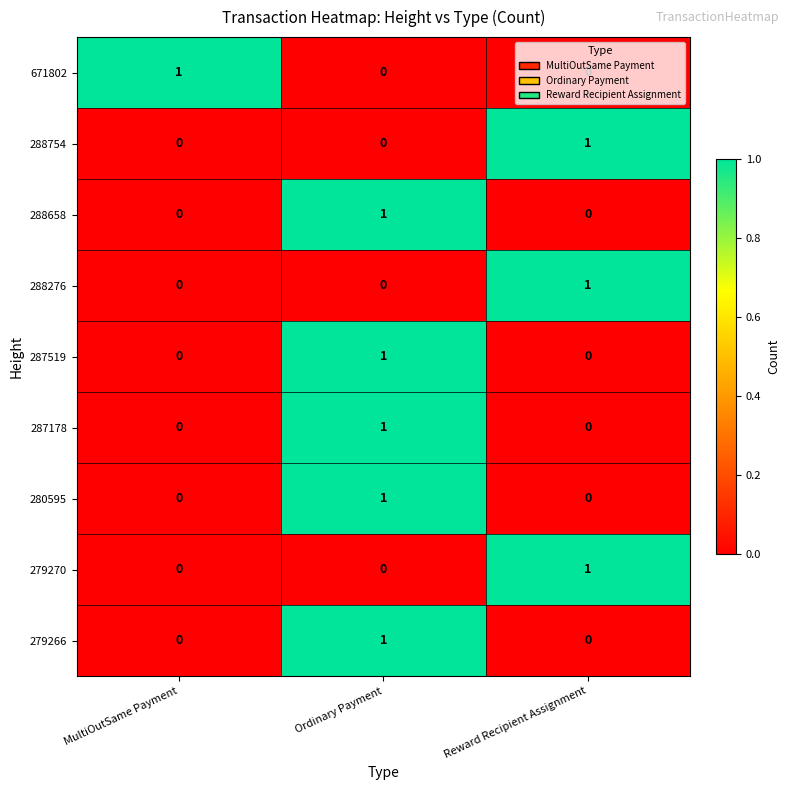

What is the total value across all series at MultiOutSame Payment?

1